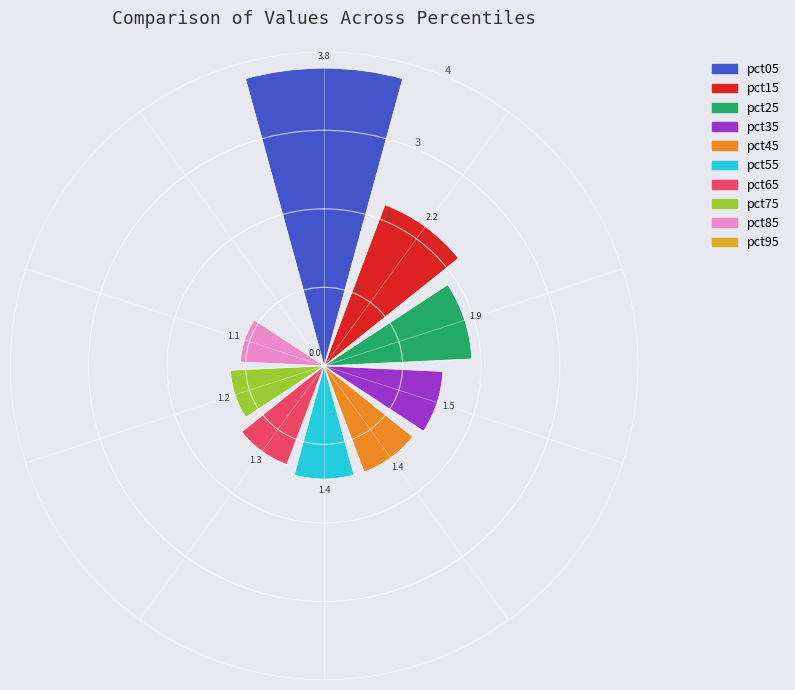

What is the average value?

1.6